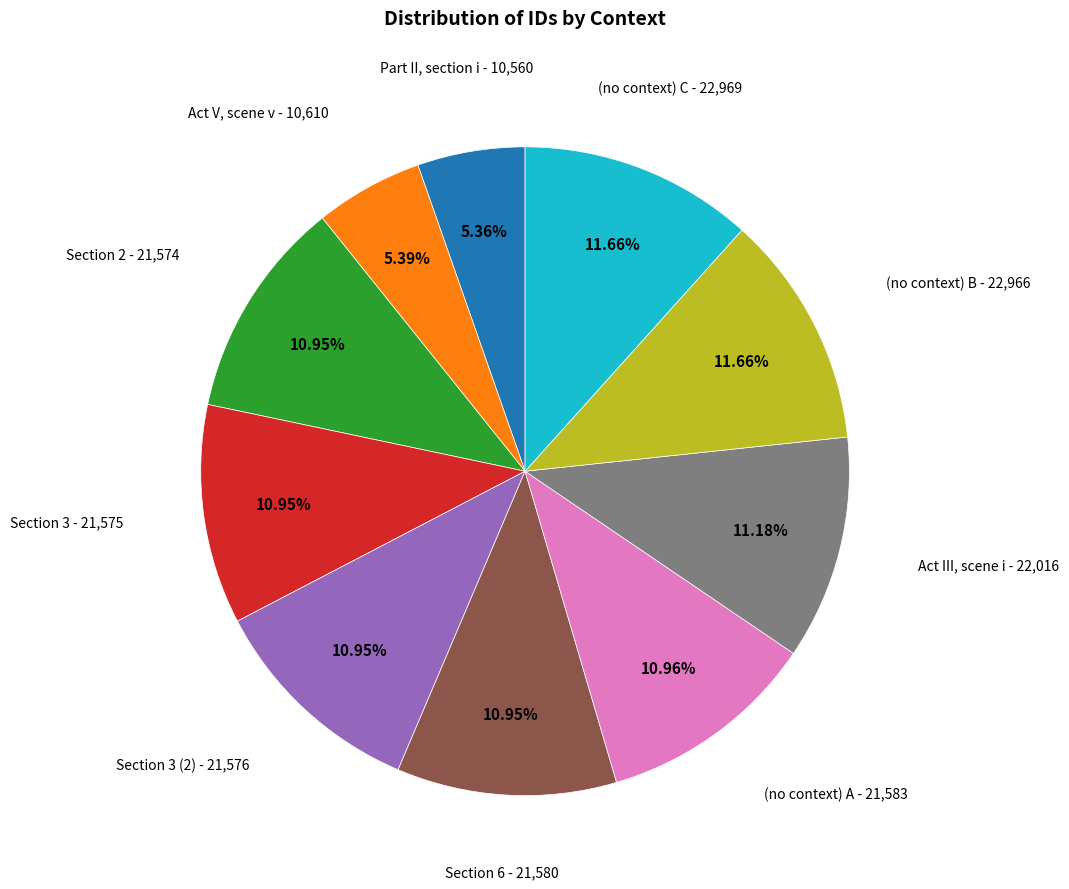

Is there any slice that represents more than half of the pie?

No